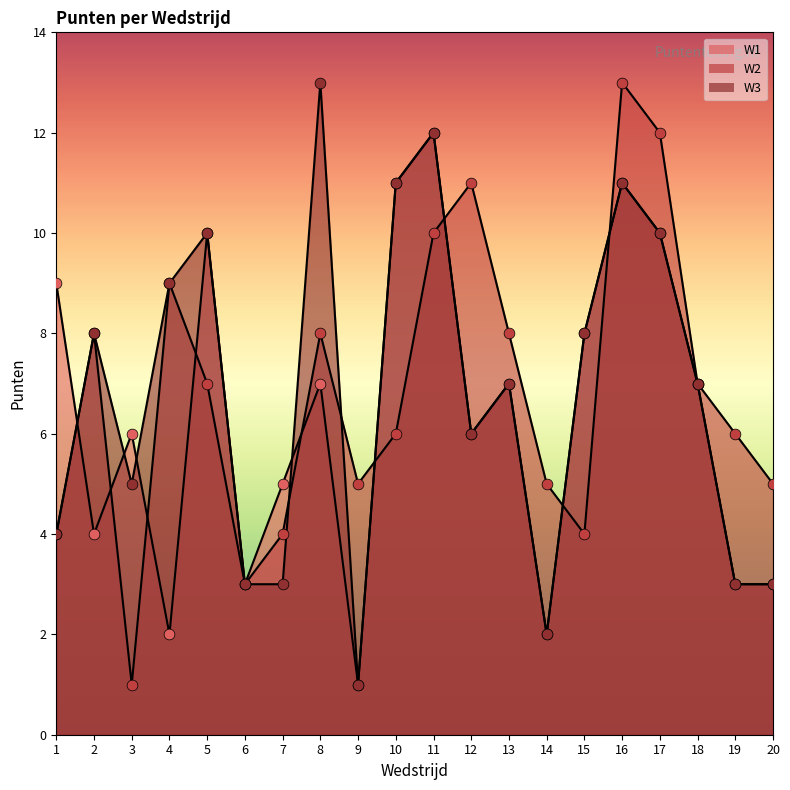

Which series has the widest spread of Y values?

W2